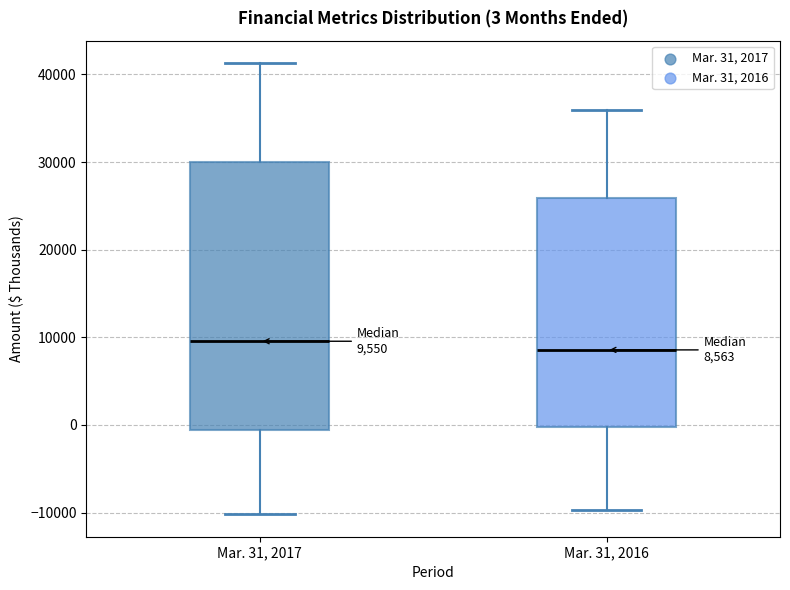

Which box is the tallest, from its lower edge to its upper edge?

Mar. 31, 2017